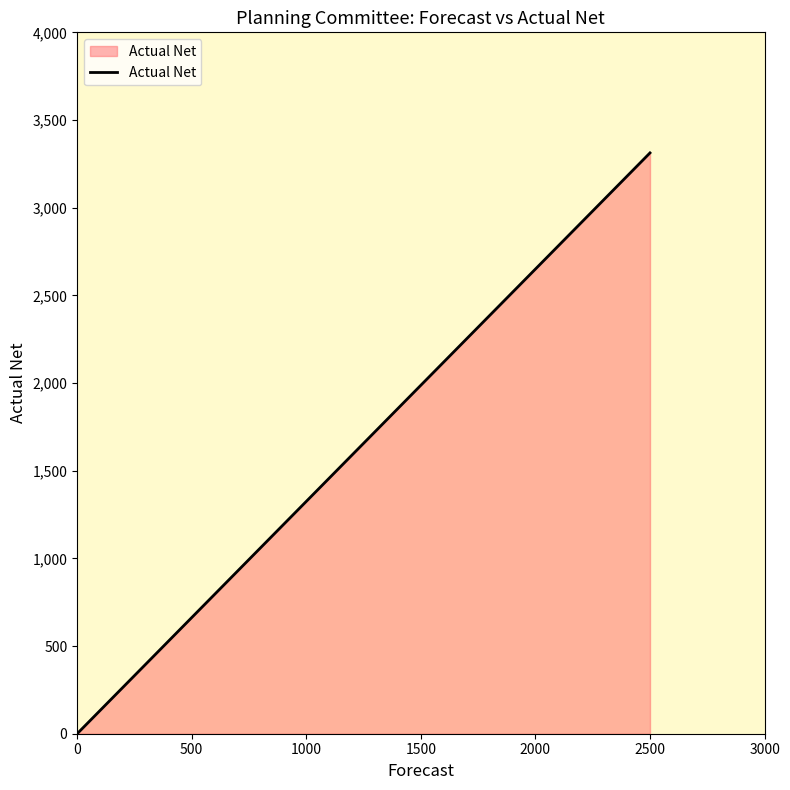

What is the maximum value shown in the chart?

3312.4